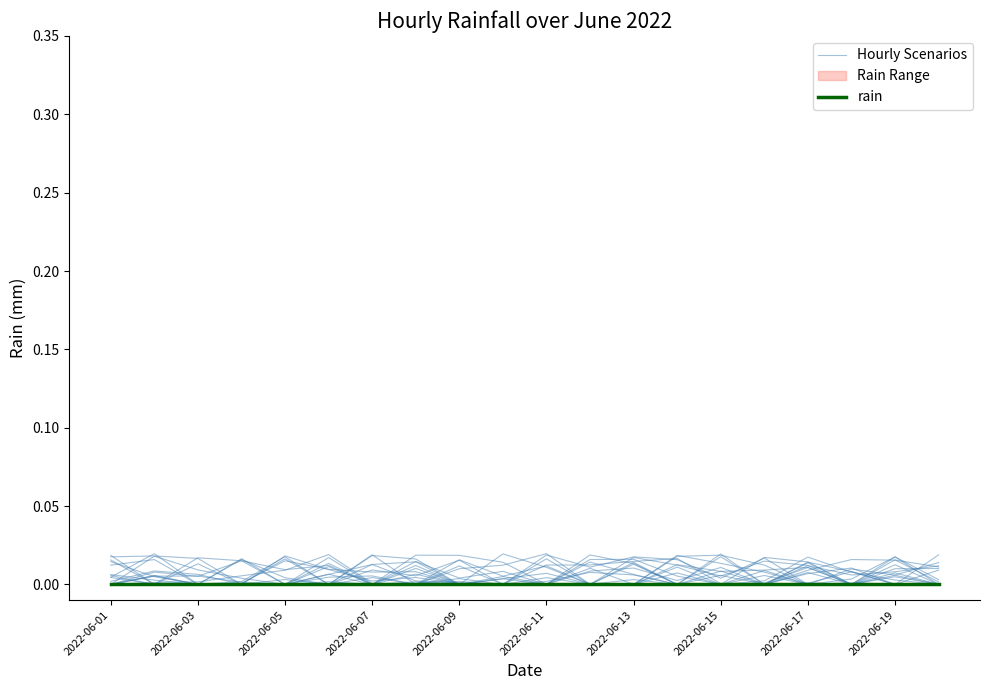

Is the value of rain at 2022-06-09 greater than the value of Hourly Scenarios at 19?

No